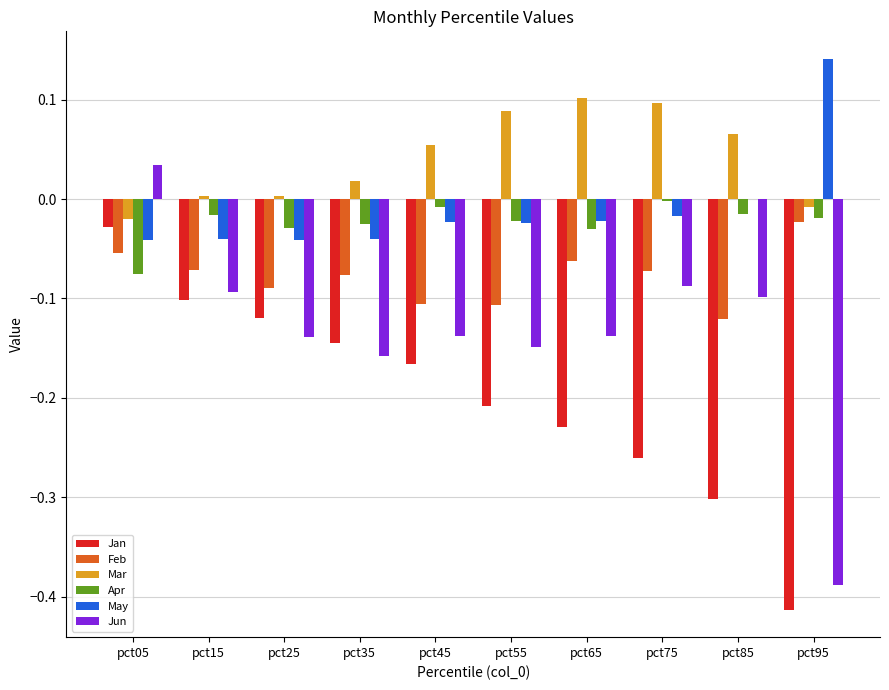

What is the sum of all Feb values?

-0.8